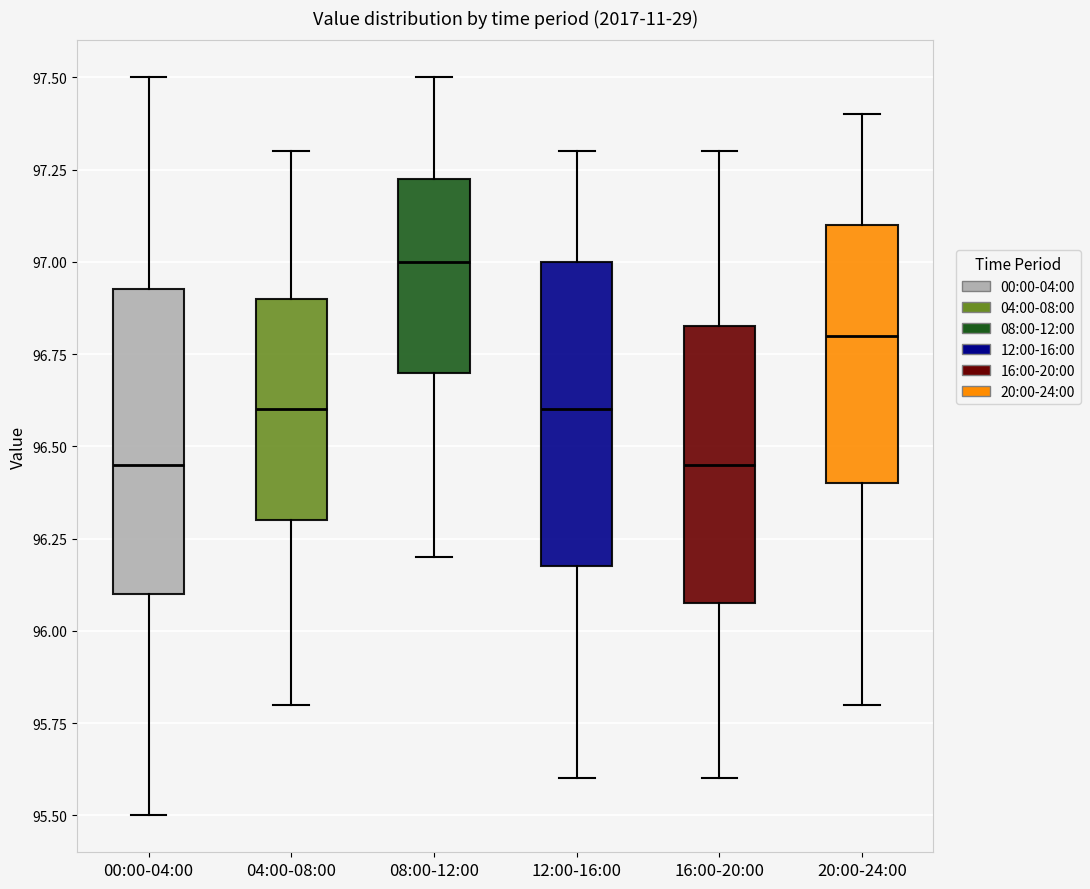

Where is the lower edge of the box for 20:00-24:00 on the y-axis? The values are not printed on the chart, so give them approximately, as read against the axis.

96.40